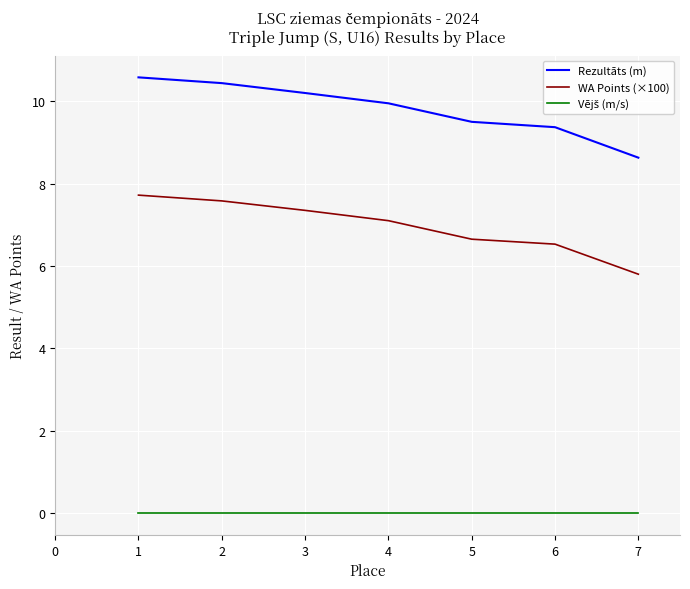

Between 2 and 6, which series saw the biggest shift?

Rezultāts (m)